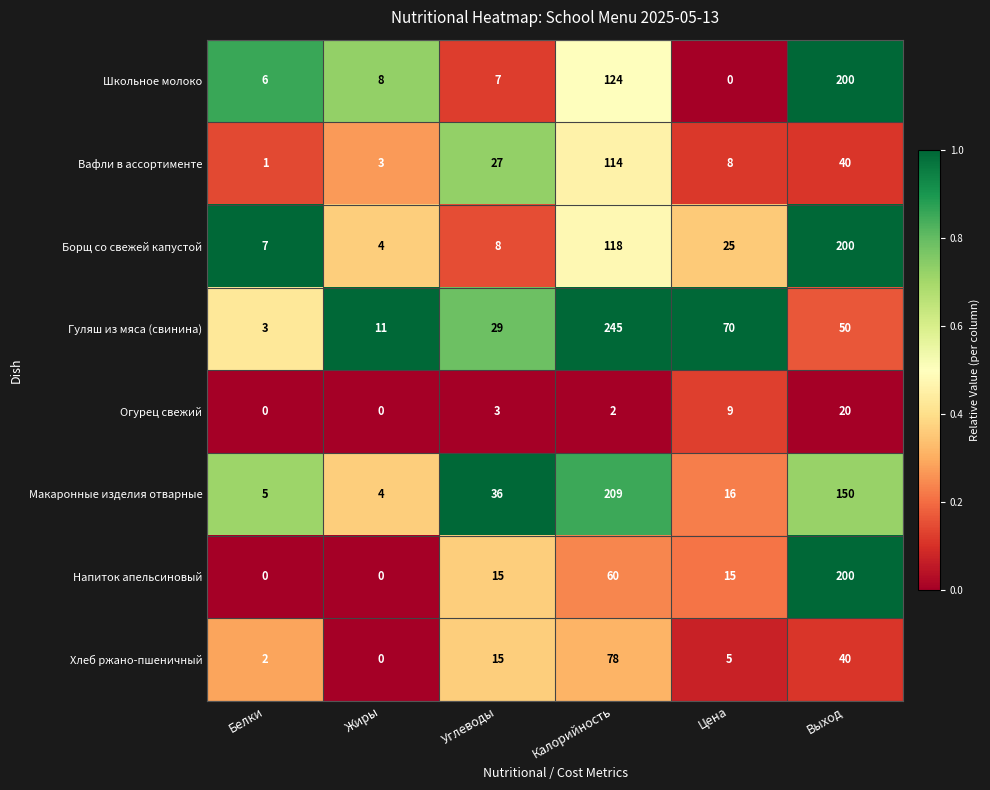

What is the difference between the Огурец свежий values at Углеводы and Белки?

3